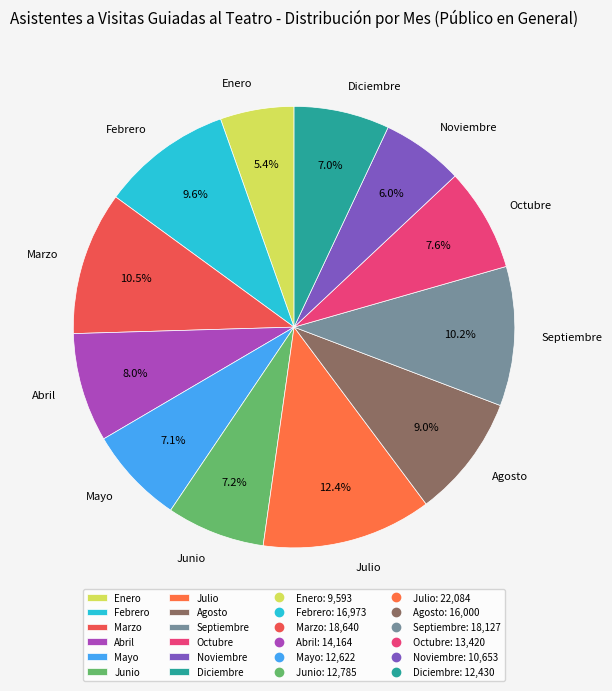

Do Julio and Enero together represent more than half of the pie?

No